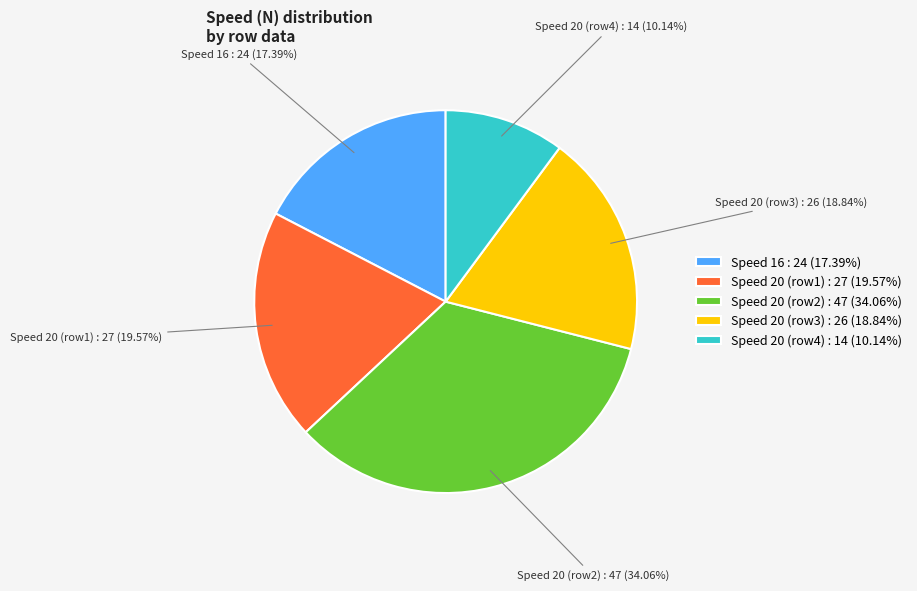

How many slices are in this pie chart?

5